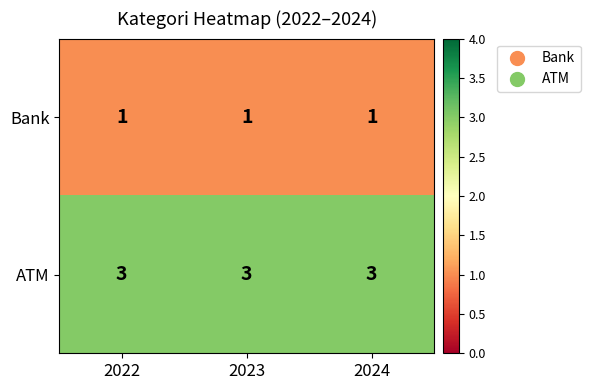

The Bank series shows 2 at 2022. True or false?

False